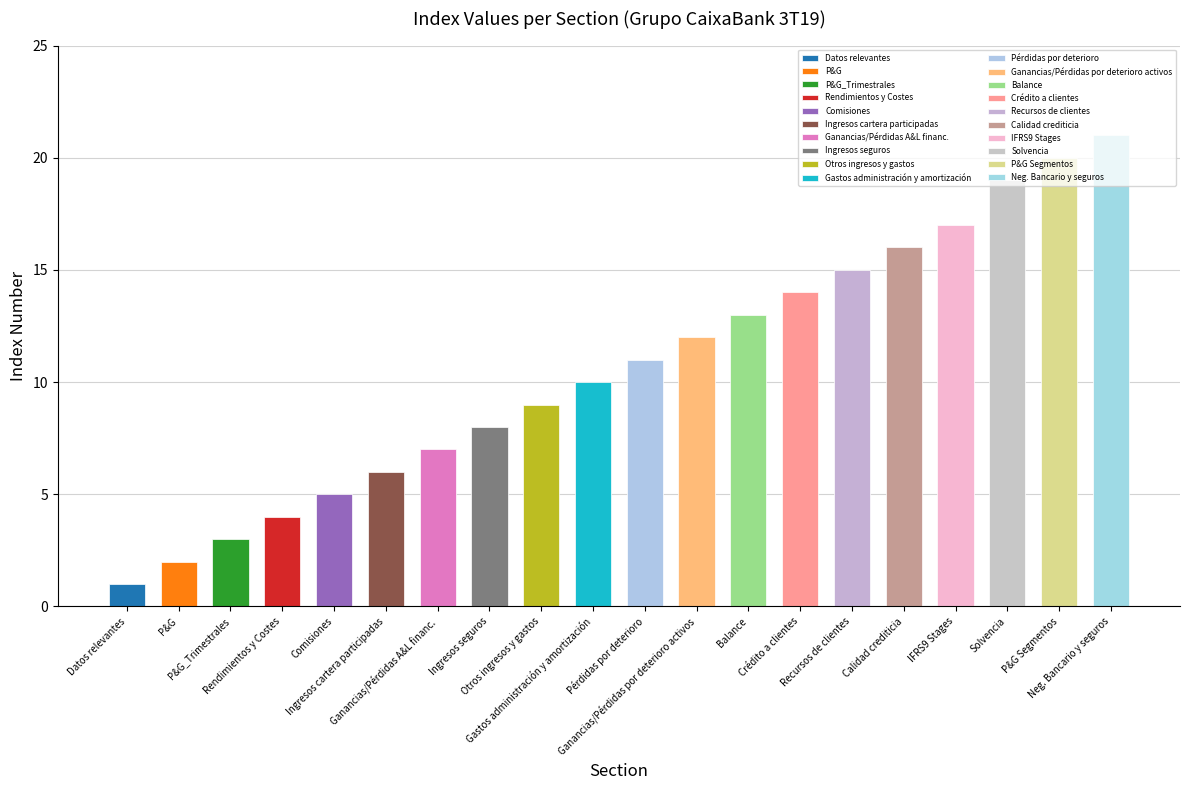

The value at Pérdidas por deterioro is 5. True or false?

False